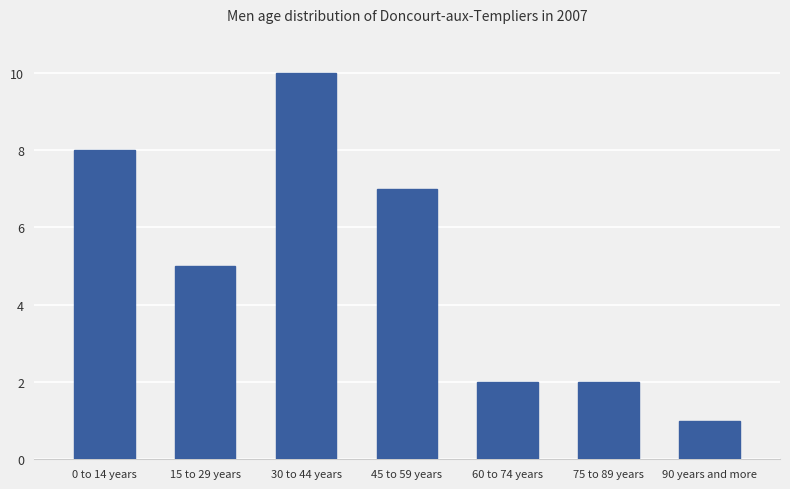

Does the chart contain any negative values?

No